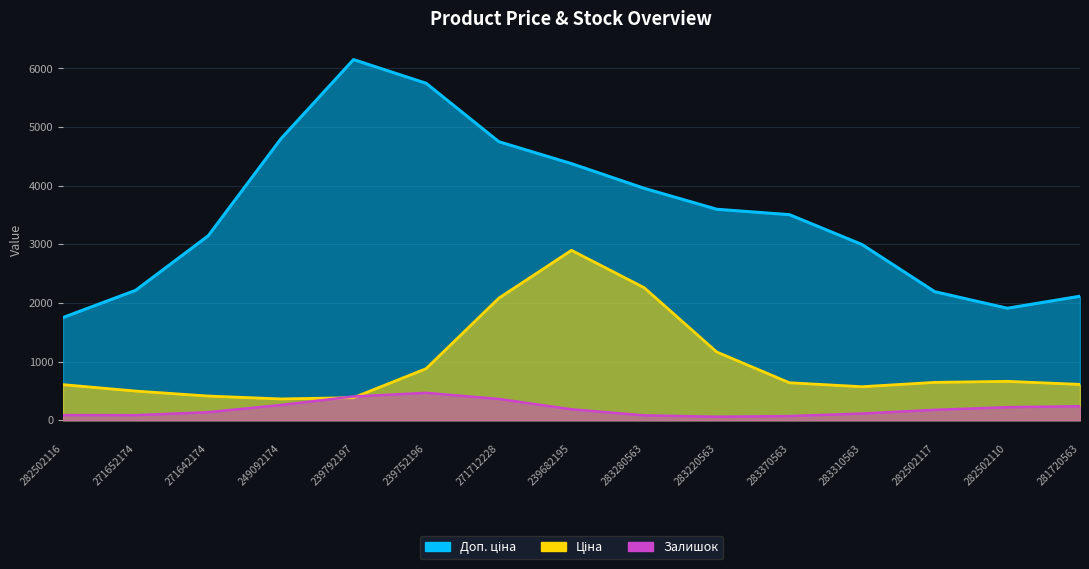

What is the label of the 15th point from the right?

282502116